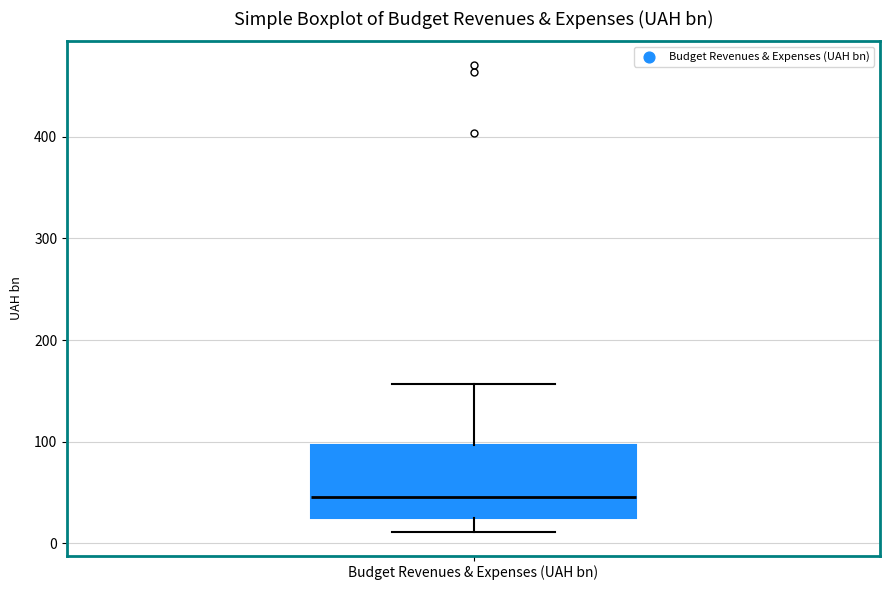

Where does the lower whisker of the box for Budget Revenues & Expenses (UAH bn) end on the y-axis? The values are not printed on the chart, so give them approximately, as read against the axis.

10